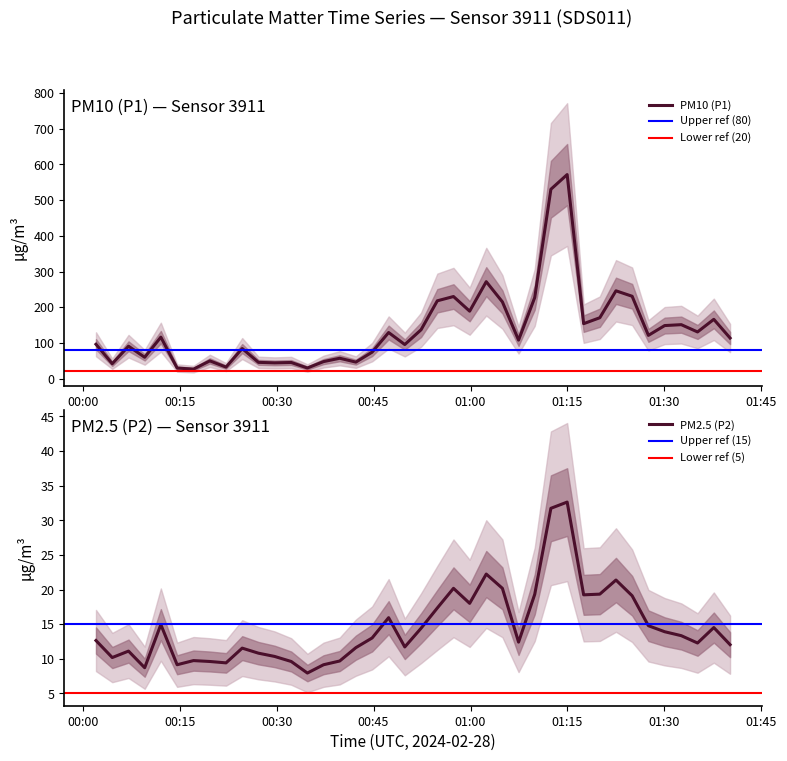

Reading left to right, transcribe all the data shown in this chart.

P1: 96.0	41.5	90.6	59.5	116.0	29.4	26.3	49.4	32.0	84.1	45.3	43.9	45.0	29.5	47.4	56.8	46.0	74.0	129.0	95.3	136.7	217.9	229.8	188.8	271.5	214.8	107.7	227.0	530.5	571.7	153.8	170.4	245.9	230.6	121.0	148.4	151.0	130.6	165.9	113.5
P2: 12.6	10.2	11.1	8.7	14.9	9.1	9.7	9.6	9.4	11.5	10.8	10.3	9.6	7.9	9.1	9.7	11.6	13.0	15.9	11.7	14.4	17.3	20.2	18.0	22.2	20.2	12.4	19.3	31.7	32.6	19.2	19.3	21.4	19.1	14.8	13.9	13.3	12.3	14.5	12.0